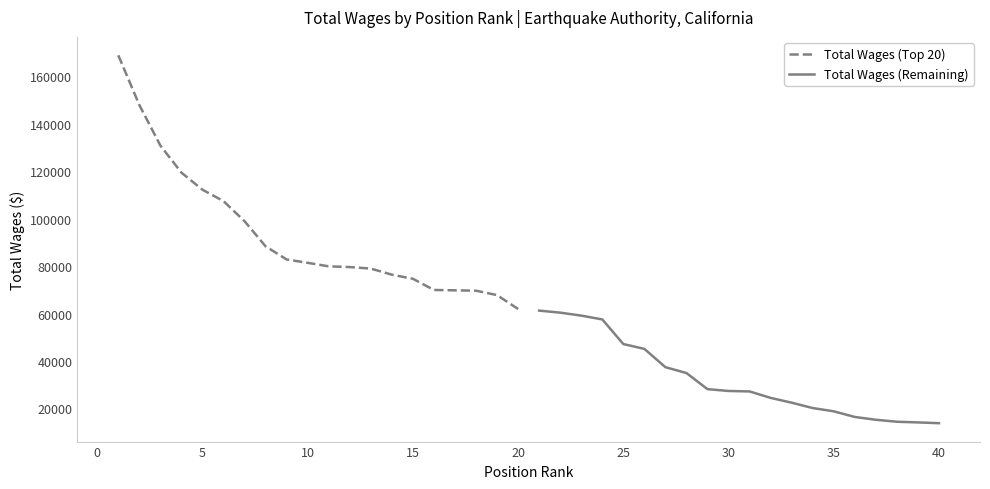

What is the highest value of the Total Wages (Top 20) series?

168867.4